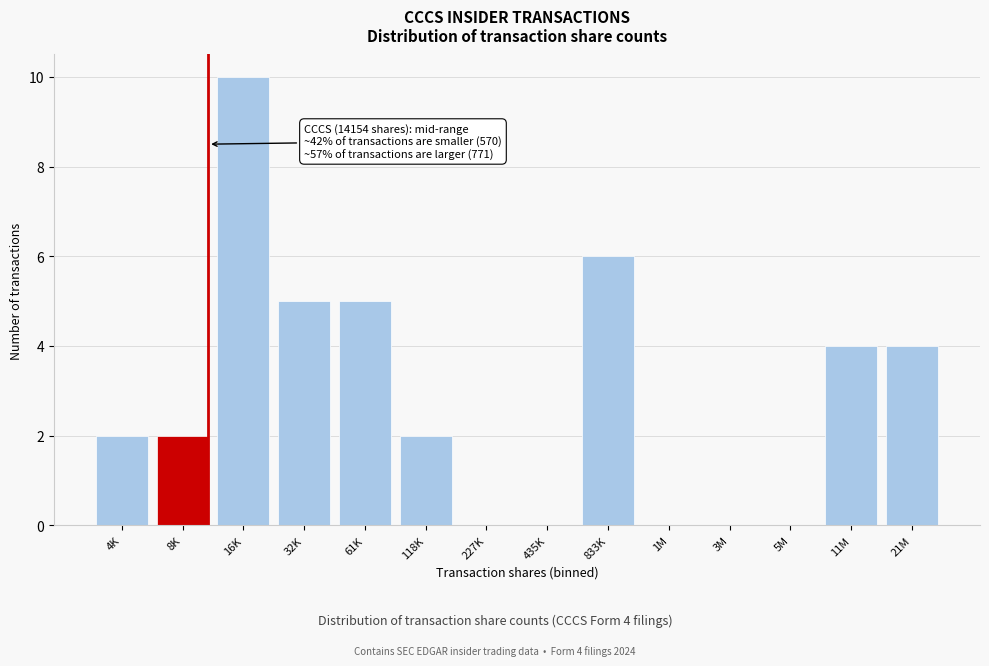

Reading left to right, transcribe all the data shown in this chart.

4K=2	8K=2	16K=10	32K=5	61K=5	118K=2	227K=0	435K=0	833K=6	1M=0	3M=0	5M=0	11M=4	21M=4